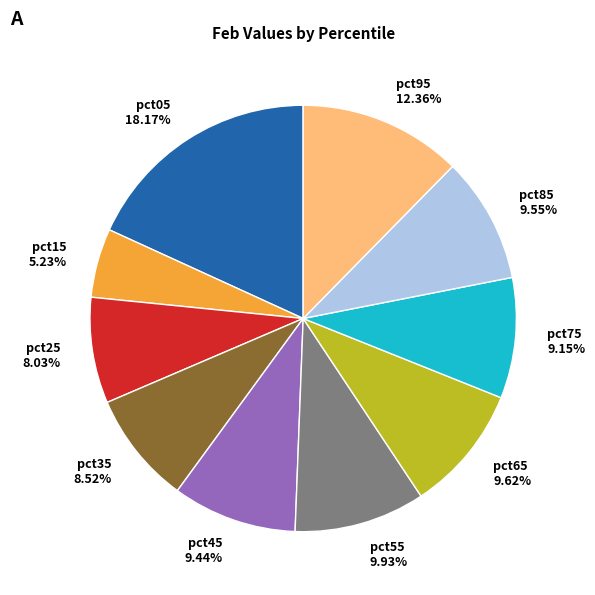

How many segments does this pie chart have?

10